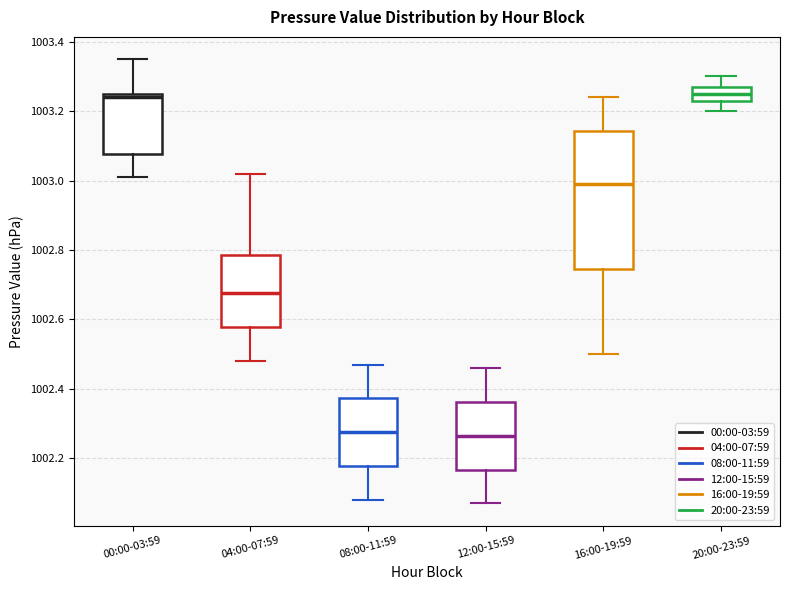

Where is the lower edge of the box for 04:00-07:59 on the y-axis? The values are not printed on the chart, so give them approximately, as read against the axis.

1002.58